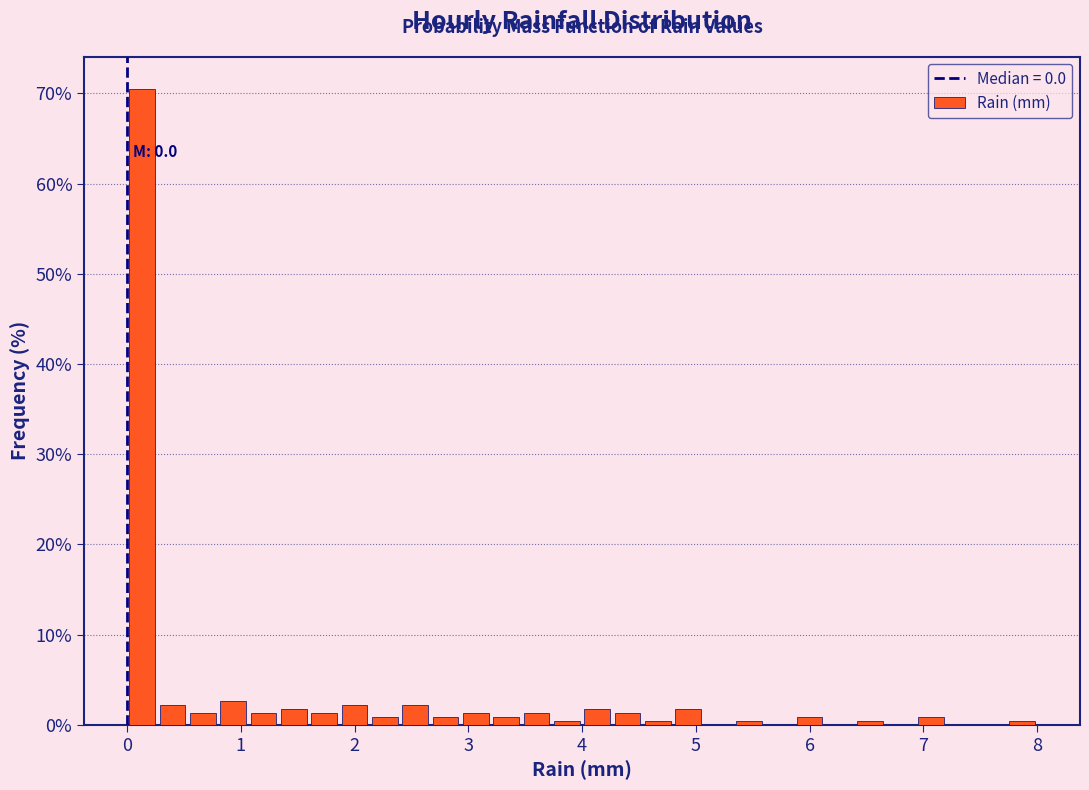

Read against the x-axis, roughly where is the centre of the tallest bar?

0.1